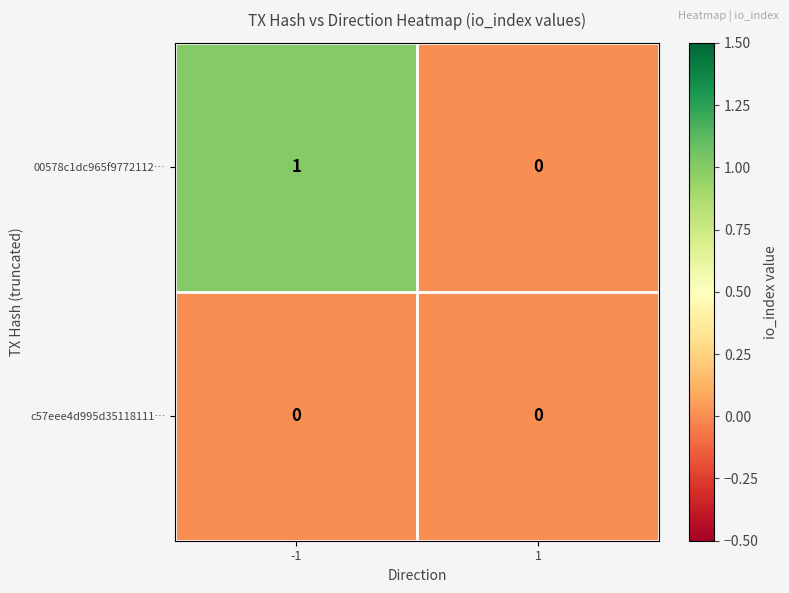

Reading left to right, extract all data points from this chart.

00578c1dc965f9772112…: -1=1	1=0
c57eee4d995d35118111…: -1=0	1=0